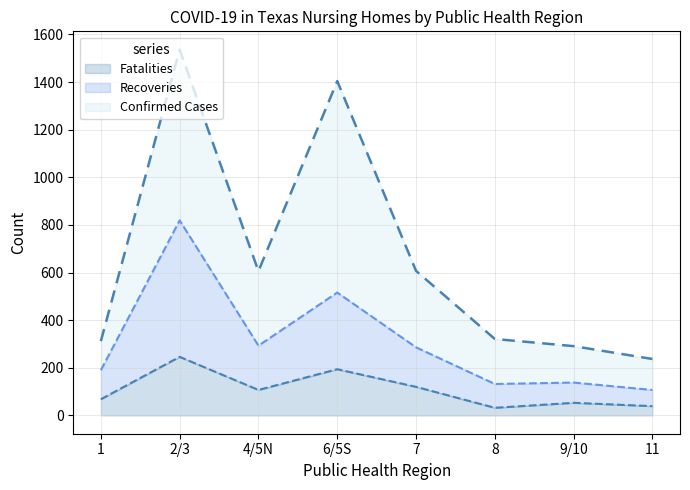

How many lines are shown in the chart?

3